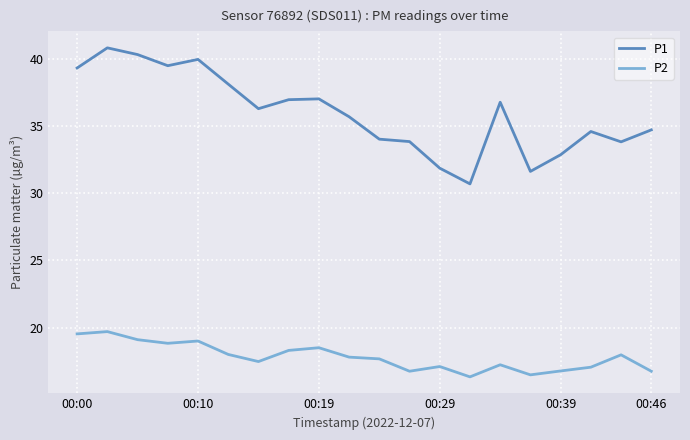

What is the minimum value for P2?

16.3